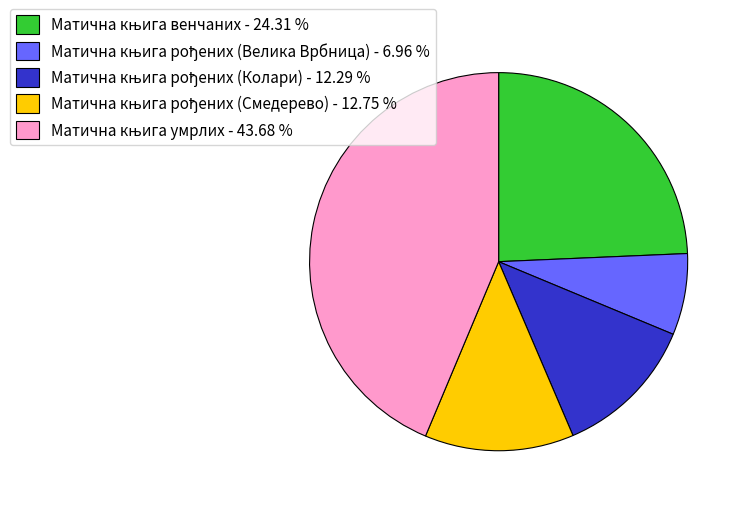

Is there any slice that represents more than half of the pie?

No